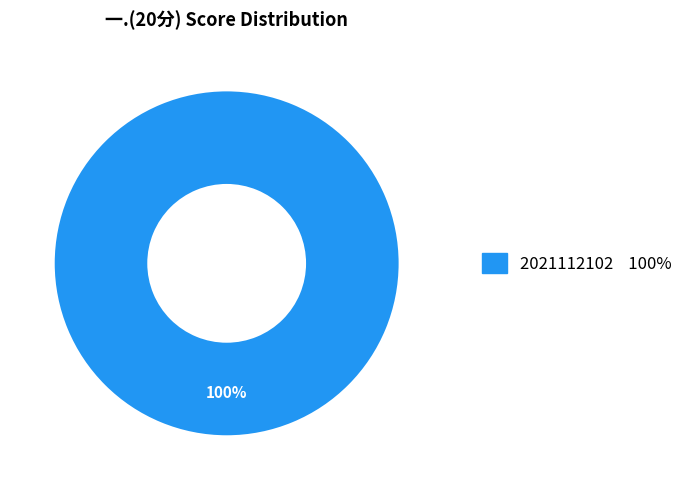

Is there any slice that represents more than half of the pie?

Yes